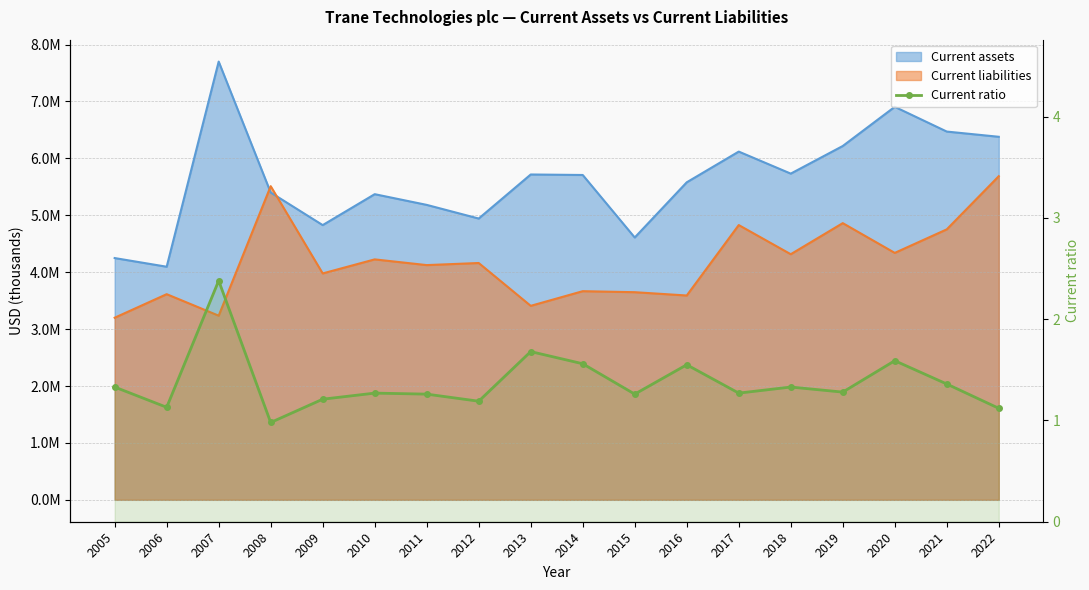

True or false: the data shows 0.8 at 2015.

False